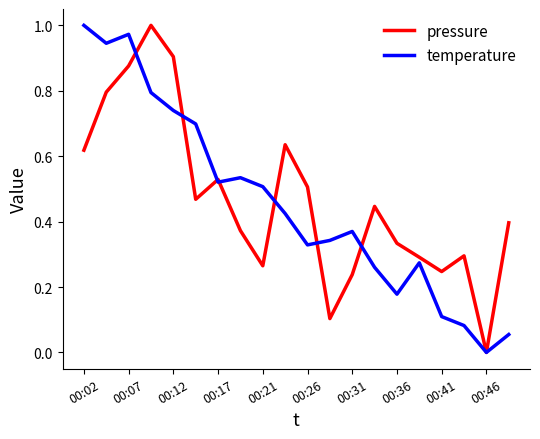

True or false: temperature has more than 0 interior local peaks.

True